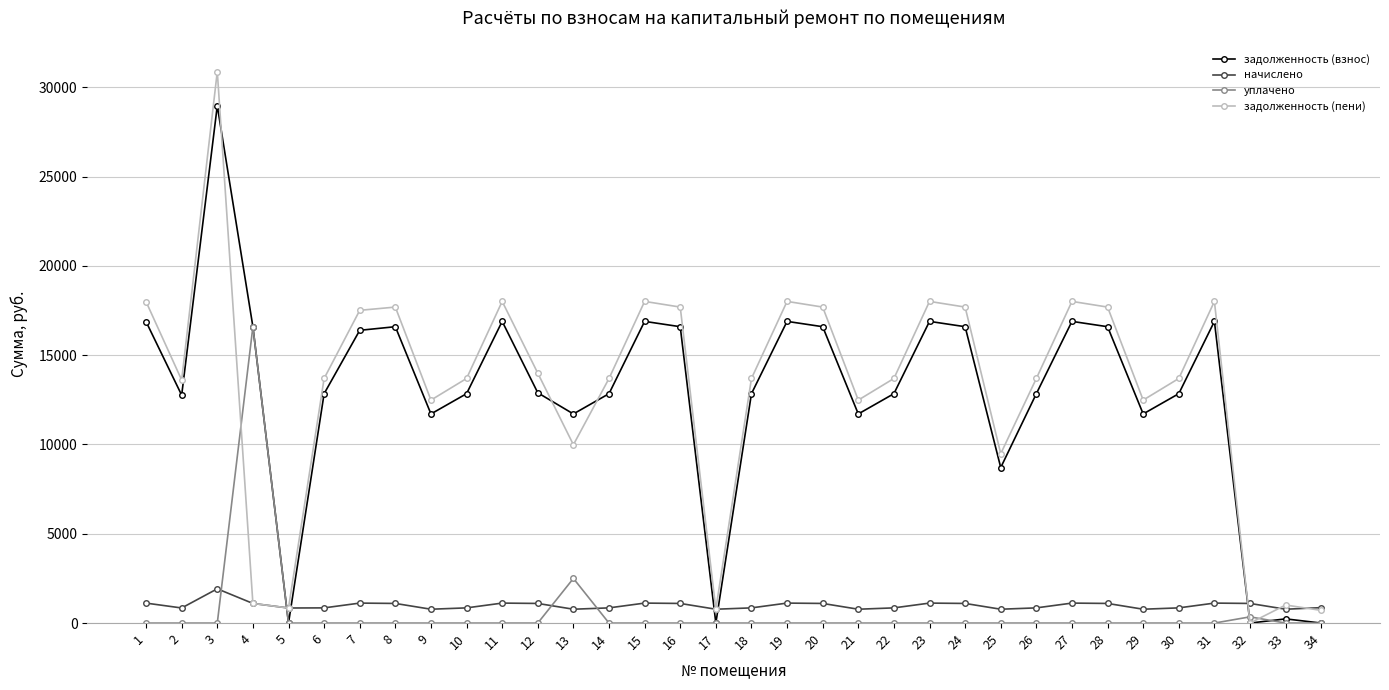

What is the total value across all series at 9?

24966.4